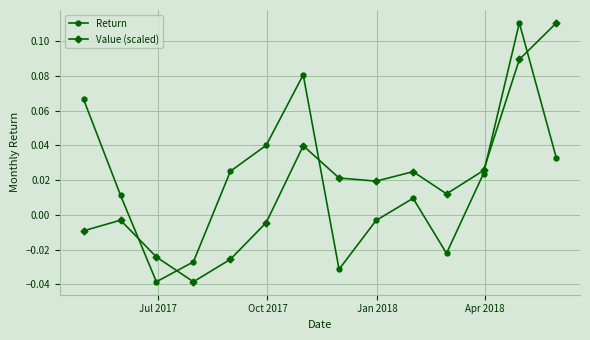

How many lines are shown in the chart?

2